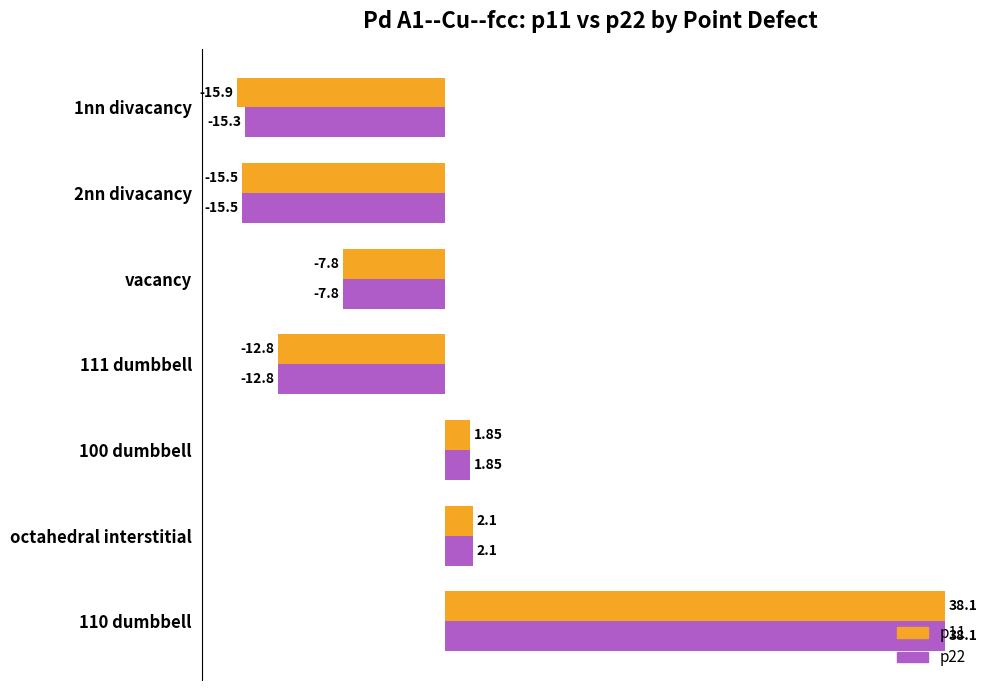

Which series has the largest total across all categories?

p22